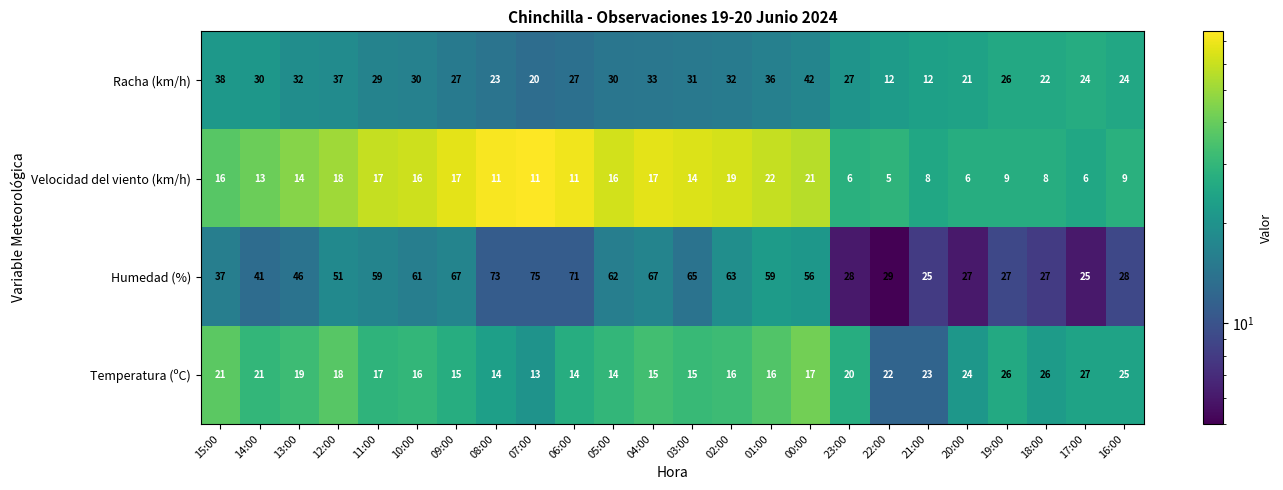

At 14:00, list the series in order from largest to smallest.

Humedad (%), Racha (km/h), Temperatura (ºC), Velocidad del viento (km/h)